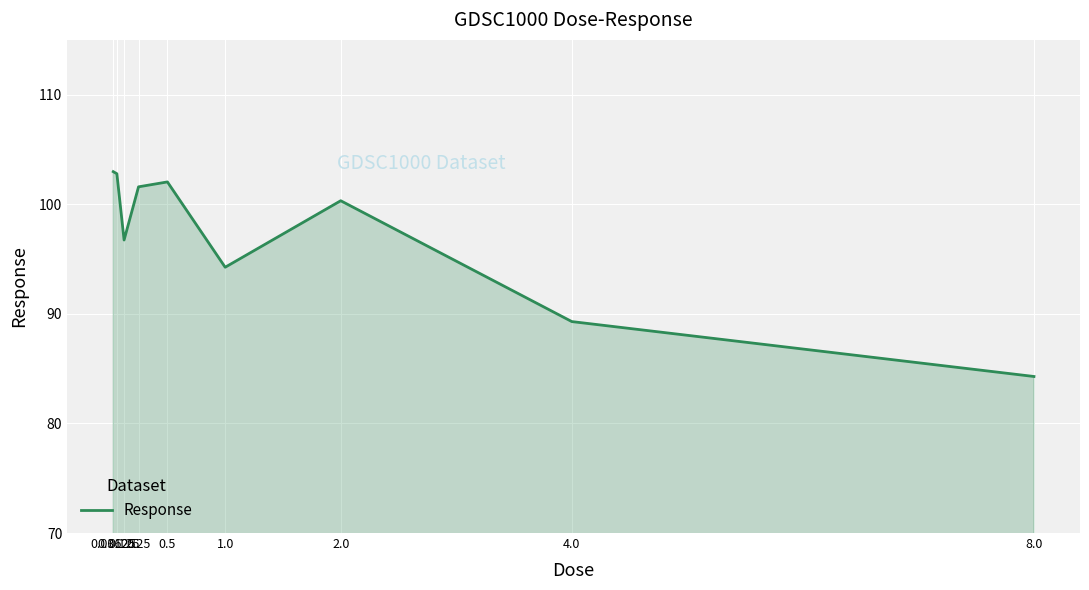

Between 4.0 and 0.03125, which is larger?

0.03125